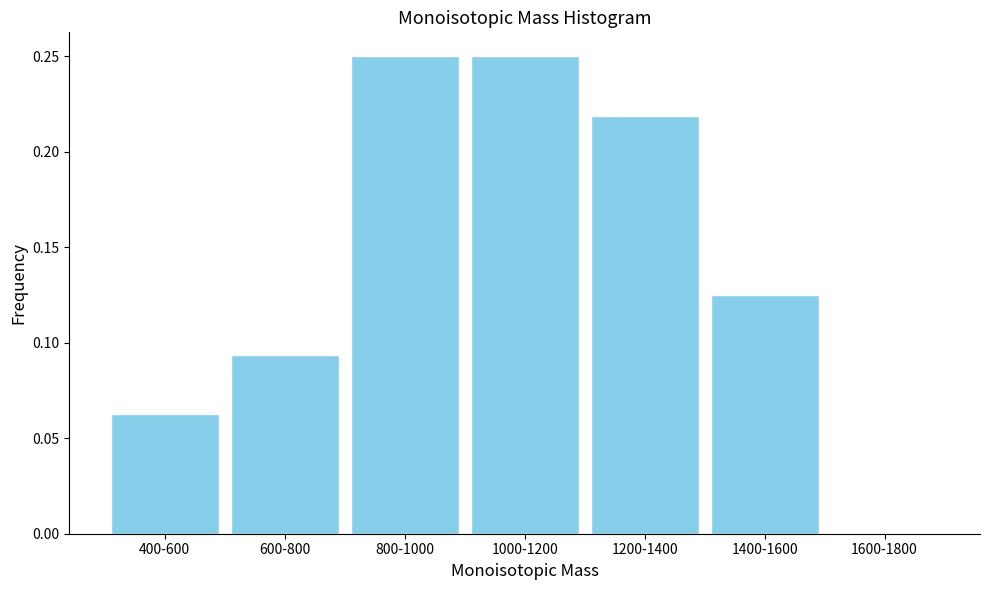

Which has a higher value, 1600-1800 or 600-800?

600-800